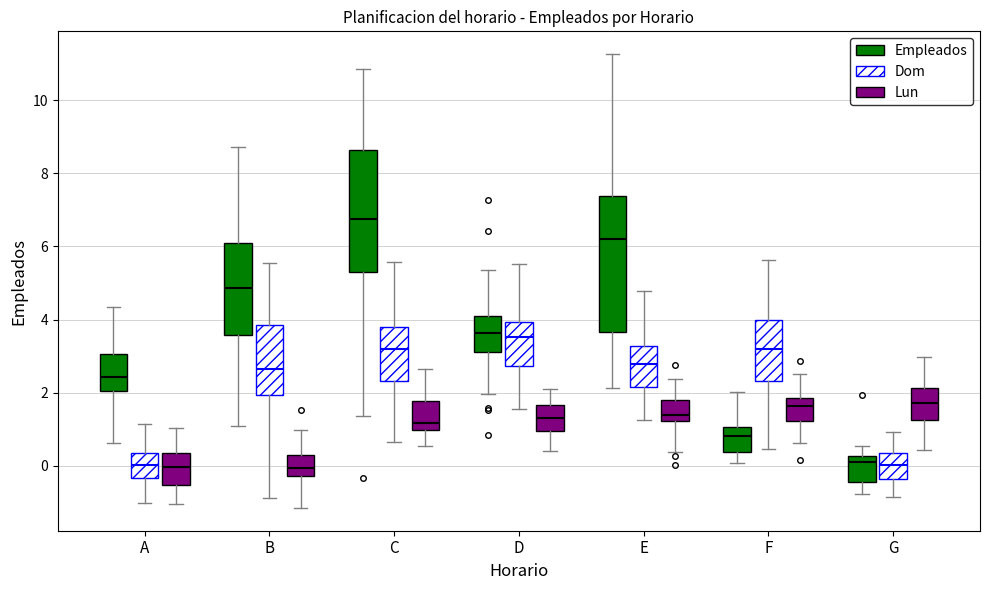

Reading left to right, read every box against the y-axis: the position of its median line, the range the box covers, and the ends of its whiskers. The values are not printed on the chart, so give them approximately, as read against the axis.

A (Empleados): median 2.4, box 2.0 to 3.0, whiskers 0.6 to 4.4
A (Dom): median 0.0, box -0.4 to 0.4, whiskers -1.0 to 1.2
A (Lun): median 0.0, box -0.6 to 0.4, whiskers -1.0 to 1.0
B (Empleados): median 4.8, box 3.6 to 6.0, whiskers 1.0 to 8.8
B (Dom): median 2.6, box 2.0 to 3.8, whiskers -0.8 to 5.6
B (Lun): median 0.0, box -0.2 to 0.4, whiskers -1.2 to 1.0
C (Empleados): median 6.8, box 5.2 to 8.6, whiskers 1.4 to 10.8
C (Dom): median 3.2, box 2.4 to 3.8, whiskers 0.6 to 5.6
C (Lun): median 1.2, box 1.0 to 1.8, whiskers 0.6 to 2.6
D (Empleados): median 3.6, box 3.2 to 4.0, whiskers 2.0 to 5.4
D (Dom): median 3.6, box 2.8 to 4.0, whiskers 1.6 to 5.6
D (Lun): median 1.4, box 1.0 to 1.6, whiskers 0.4 to 2.2
E (Empleados): median 6.2, box 3.6 to 7.4, whiskers 2.2 to 11.2
E (Dom): median 2.8, box 2.2 to 3.2, whiskers 1.2 to 4.8
E (Lun): median 1.4, box 1.2 to 1.8, whiskers 0.4 to 2.4
F (Empleados): median 0.8, box 0.4 to 1.0, whiskers 0.0 to 2.0
F (Dom): median 3.2, box 2.4 to 4.0, whiskers 0.4 to 5.6
F (Lun): median 1.6, box 1.2 to 1.8, whiskers 0.6 to 2.6
G (Empleados): median 0.0, box -0.4 to 0.2, whiskers -0.8 to 0.6
G (Dom): median 0.0, box -0.4 to 0.4, whiskers -0.8 to 1.0
G (Lun): median 1.8, box 1.2 to 2.2, whiskers 0.4 to 3.0